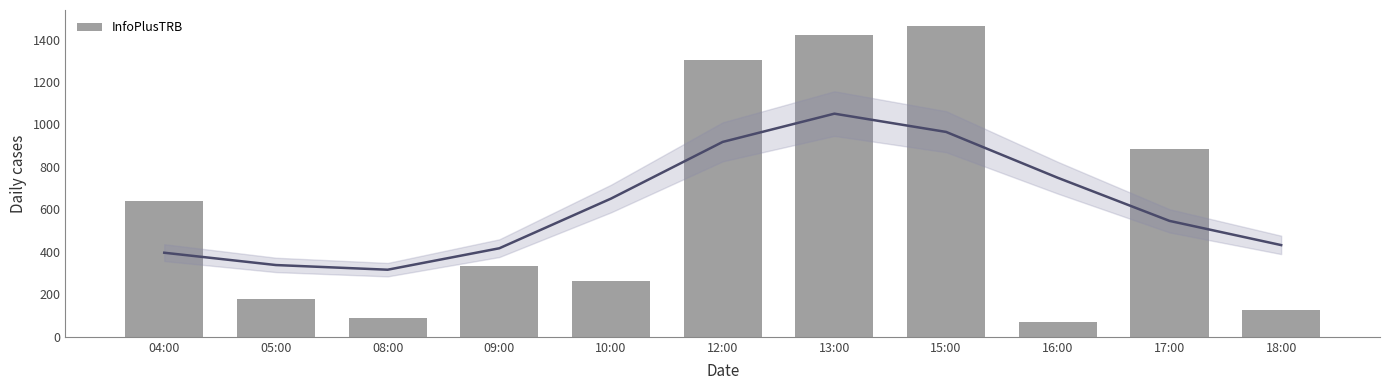

How many bars are there in total?

11